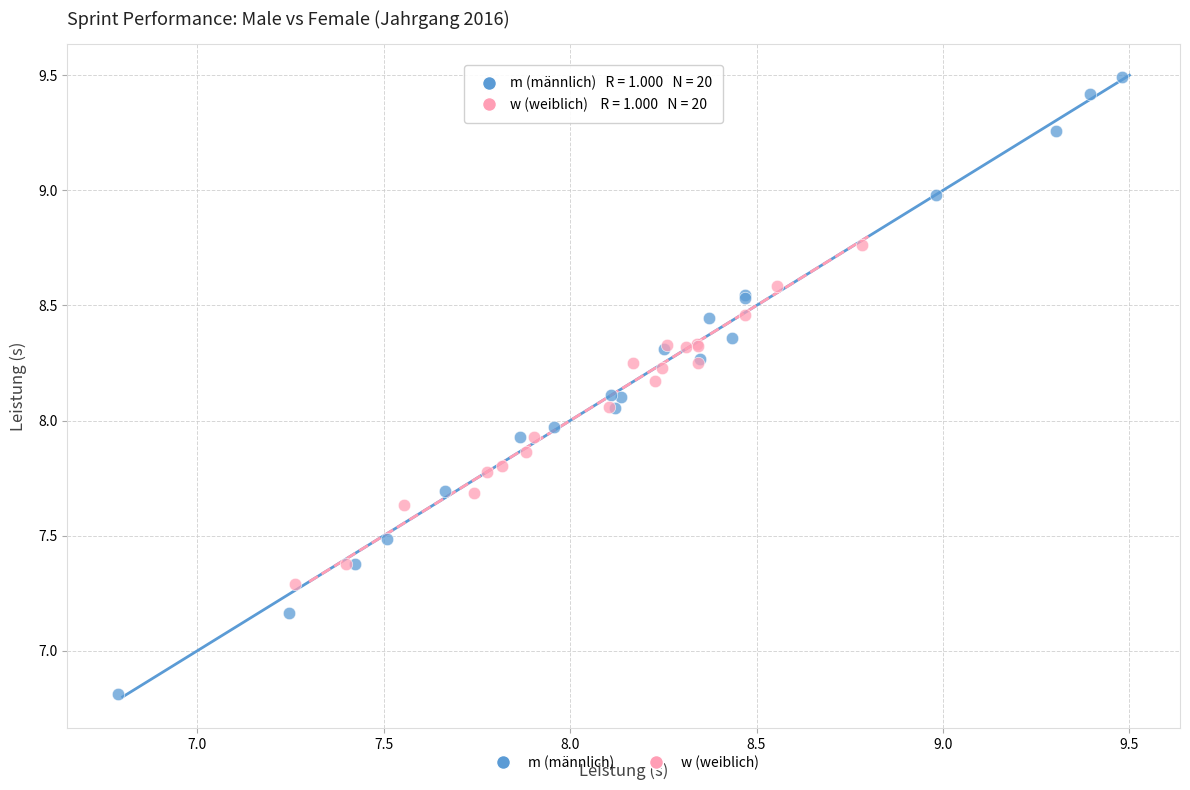

Which series contains the highest Y value?

m (männlich)